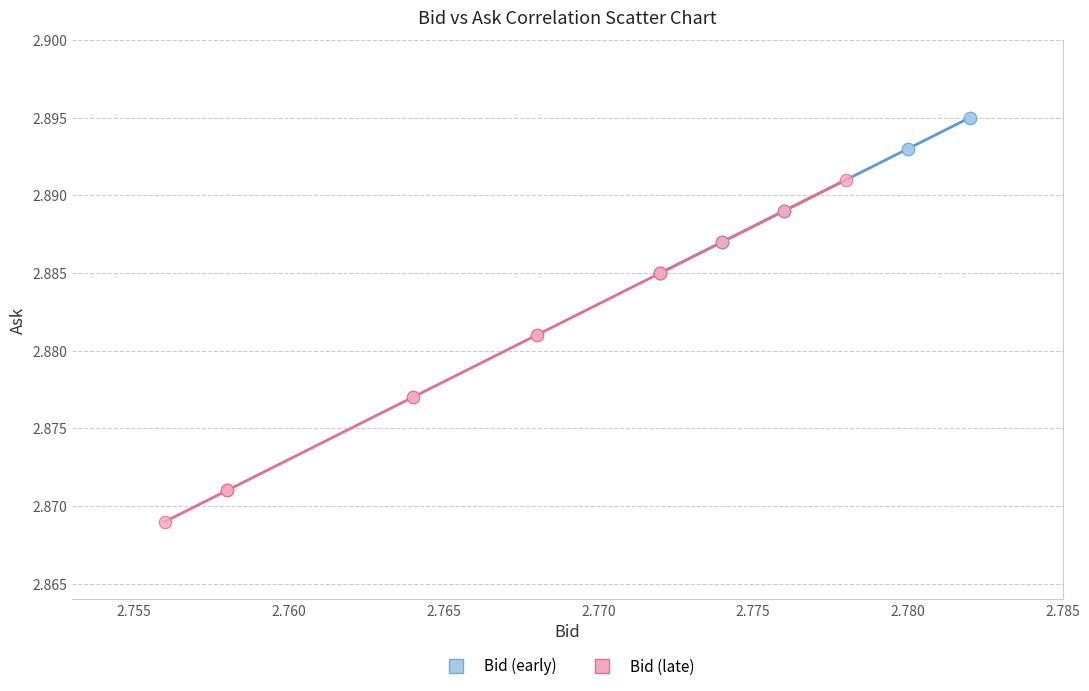

Which series contains the highest Y value?

Bid (early)